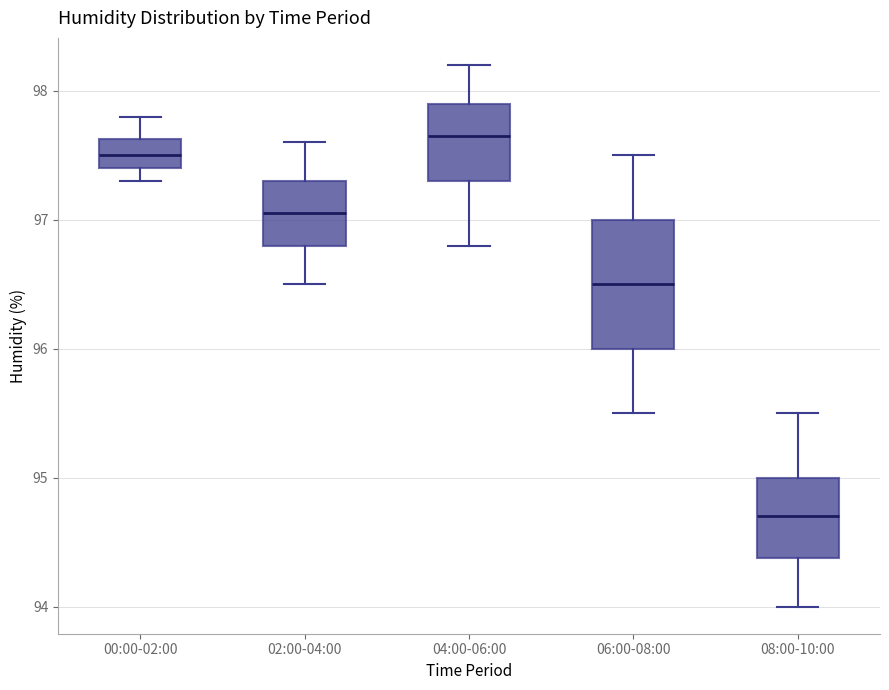

Reading left to right, read every box against the y-axis: the position of its median line, the range the box covers, and the ends of its whiskers. The values are not printed on the chart, so give them approximately, as read against the axis.

00:00-02:00: median 97.5, box 97.4 to 97.6, whiskers 97.3 to 97.8
02:00-04:00: median 97.1, box 96.8 to 97.3, whiskers 96.5 to 97.6
04:00-06:00: median 97.7, box 97.3 to 97.9, whiskers 96.8 to 98.2
06:00-08:00: median 96.5, box 96.0 to 97.0, whiskers 95.5 to 97.5
08:00-10:00: median 94.7, box 94.4 to 95.0, whiskers 94.0 to 95.5